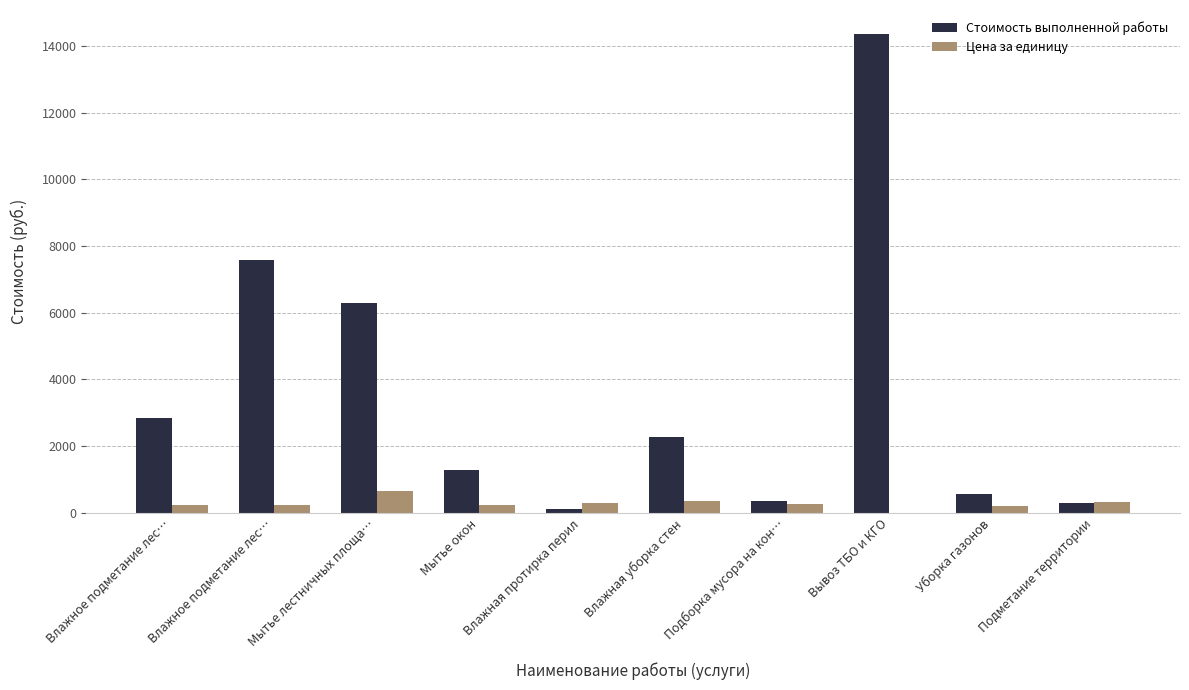

Reading left to right, transcribe all the data shown in this chart.

Стоимость выполненной работы: Влажное подметание лес…=2841.7	Влажное подметание лес…=7577.9	Мытье лестничных площа…=6288.5	Мытье окон=1285.5	Влажная протирка перил=123.4	Влажная уборка стен=2269.3	Подборка мусора на кон…=342.1	Вывоз ТБО и КГО=14359.8	Уборка газонов=581.4	Подметание территории=302.8
Цена за единицу: Влажное подметание лес…=230.0	Влажное подметание лес…=230.0	Мытье лестничных площа…=661.7	Мытье окон=223.2	Влажная протирка перил=285.8	Влажная уборка стен=353.1	Подборка мусора на кон…=264.9	Вывоз ТБО и КГО=3.6	Уборка газонов=204.4	Подметание территории=339.2